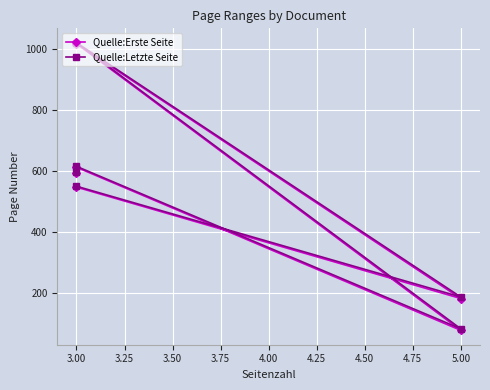

What is the highest value of the Quelle:Erste Seite series?

1016